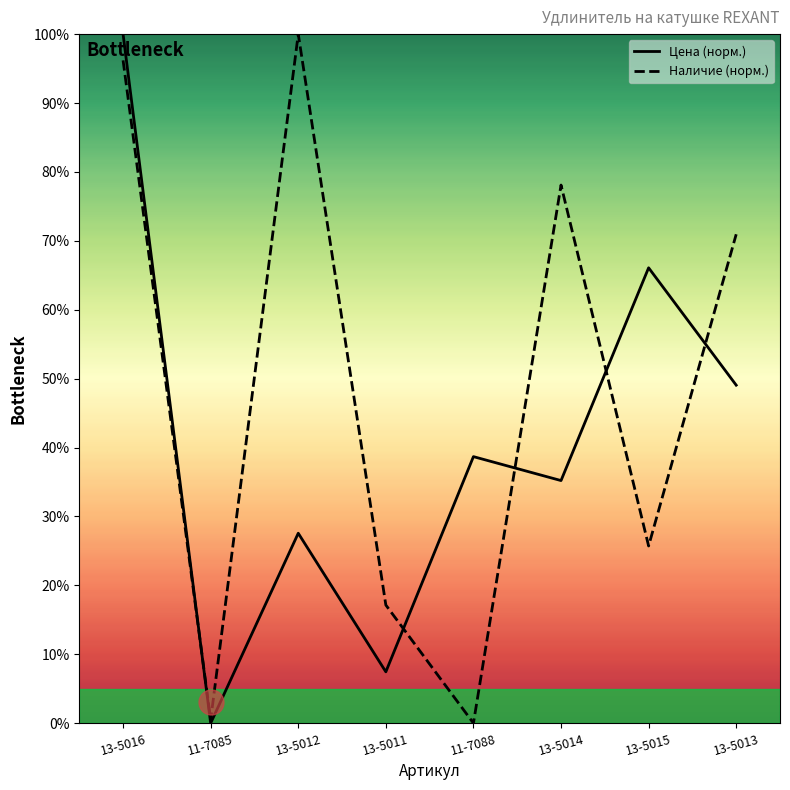

What position from the left is 13-5014?

6